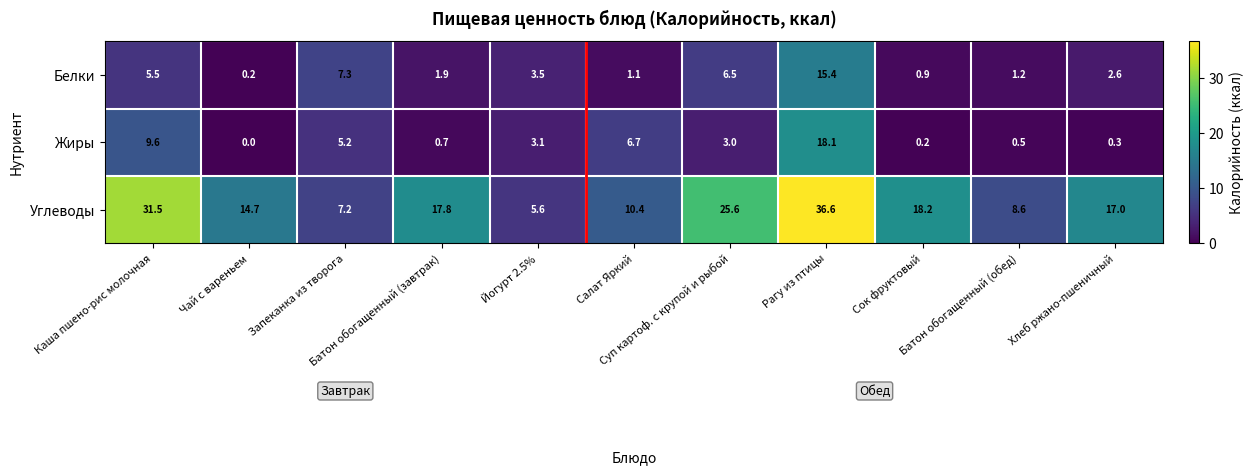

What is the difference between the second highest and minimum values in the Белки series?

7.1